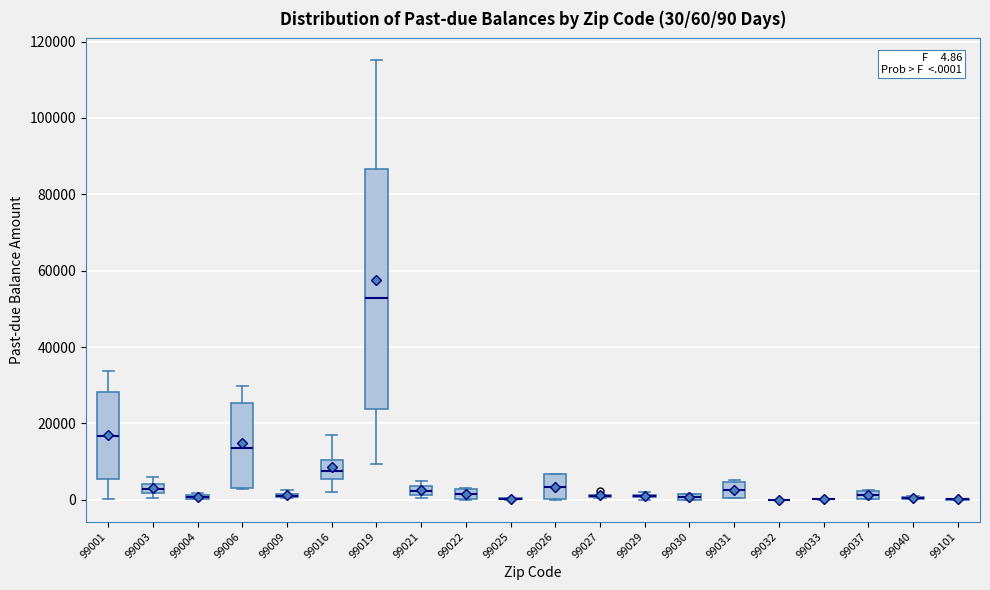

Which box is the tallest, from its lower edge to its upper edge?

99019